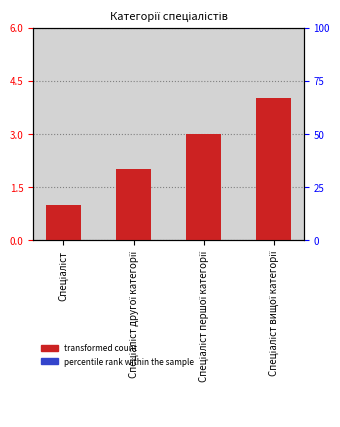

Reading left to right, transcribe all the data shown in this chart.

1	2	3	4